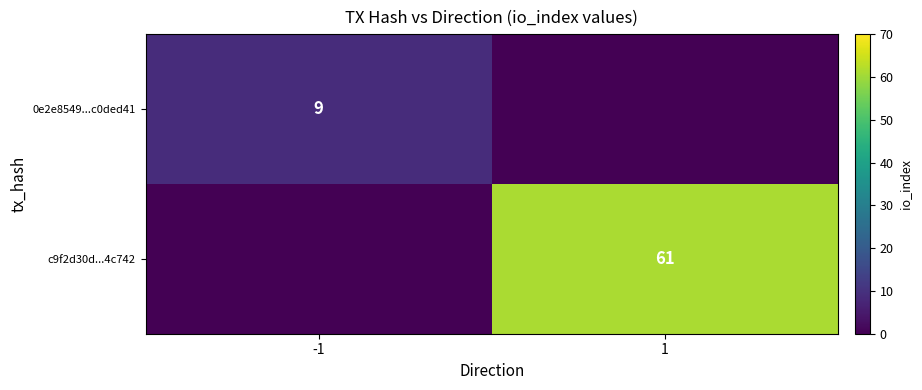

Is the value of 0e2e8549...c0ded41 at -1 greater than the value of c9f2d30d...4c742 at 1?

No